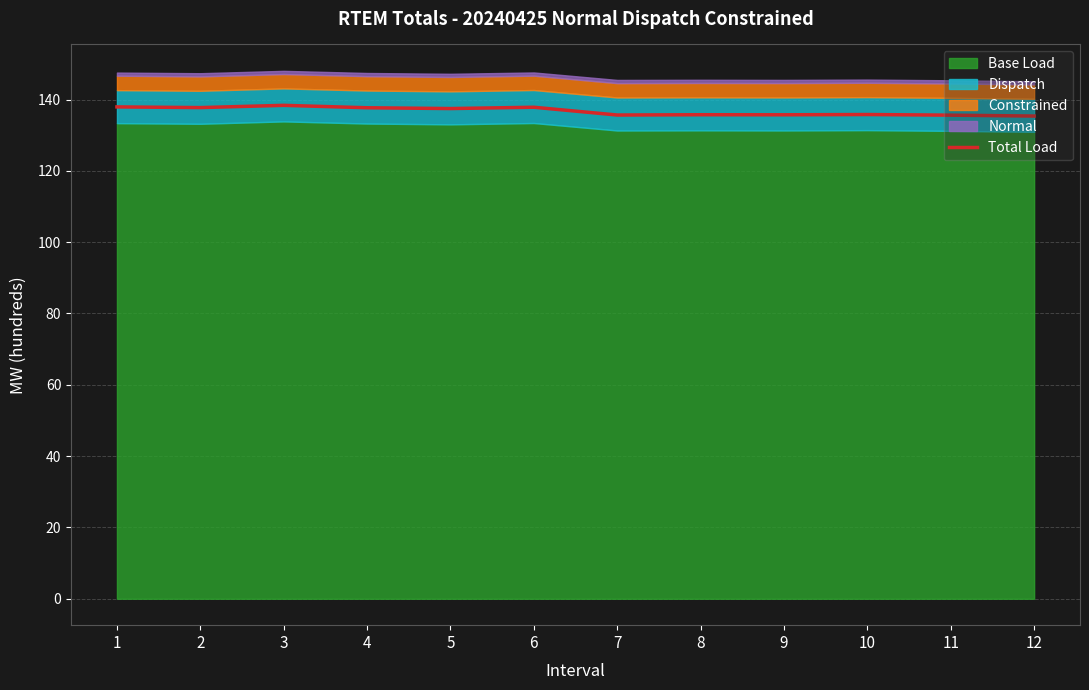

Which label corresponds to the largest value in the chart?

3